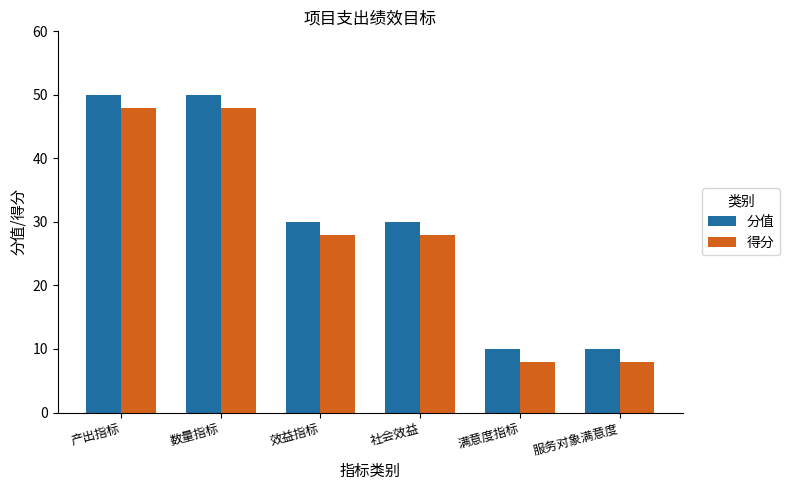

Is it true that 得分 equals 28 at 社会效益?

True